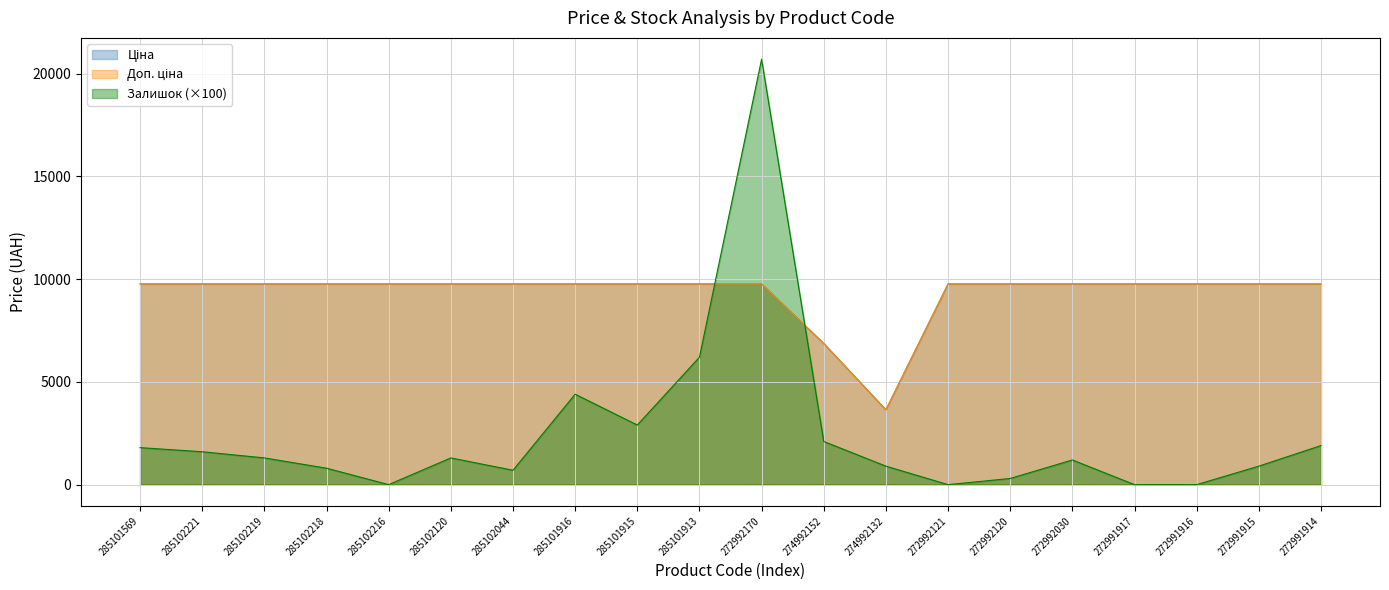

What is the sum of the Залишок values at 272991915 and 274992132?

1800.0